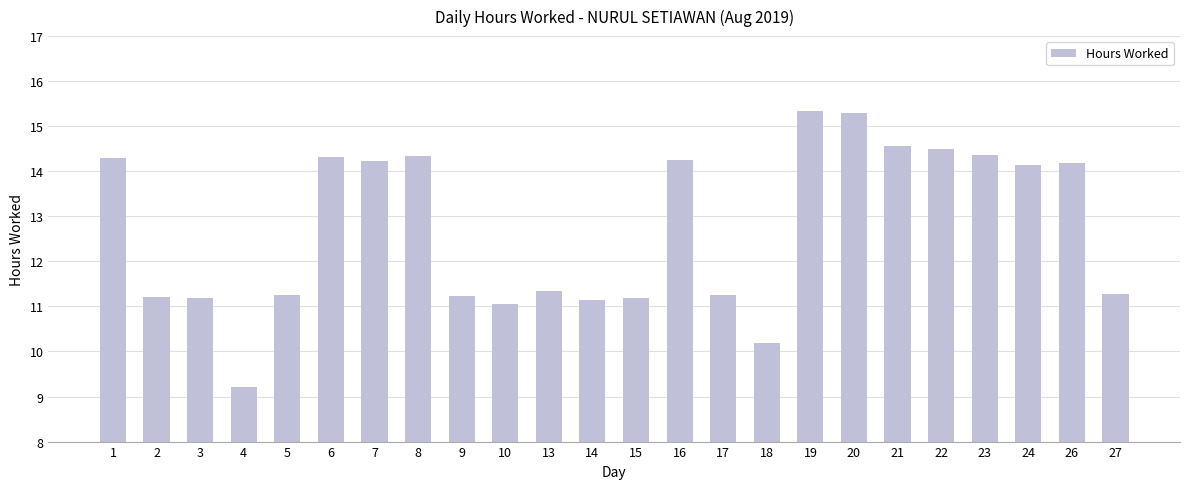

At which label does the data first exceed 14?

1